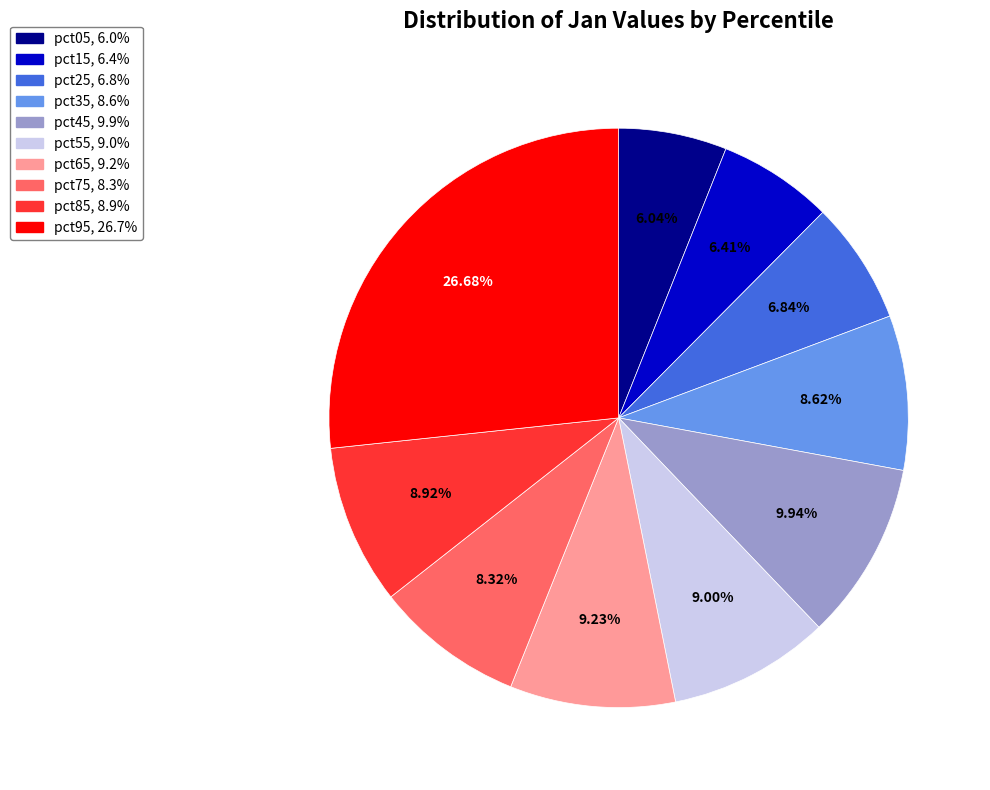

Which has a higher value, pct15 or pct95?

pct95